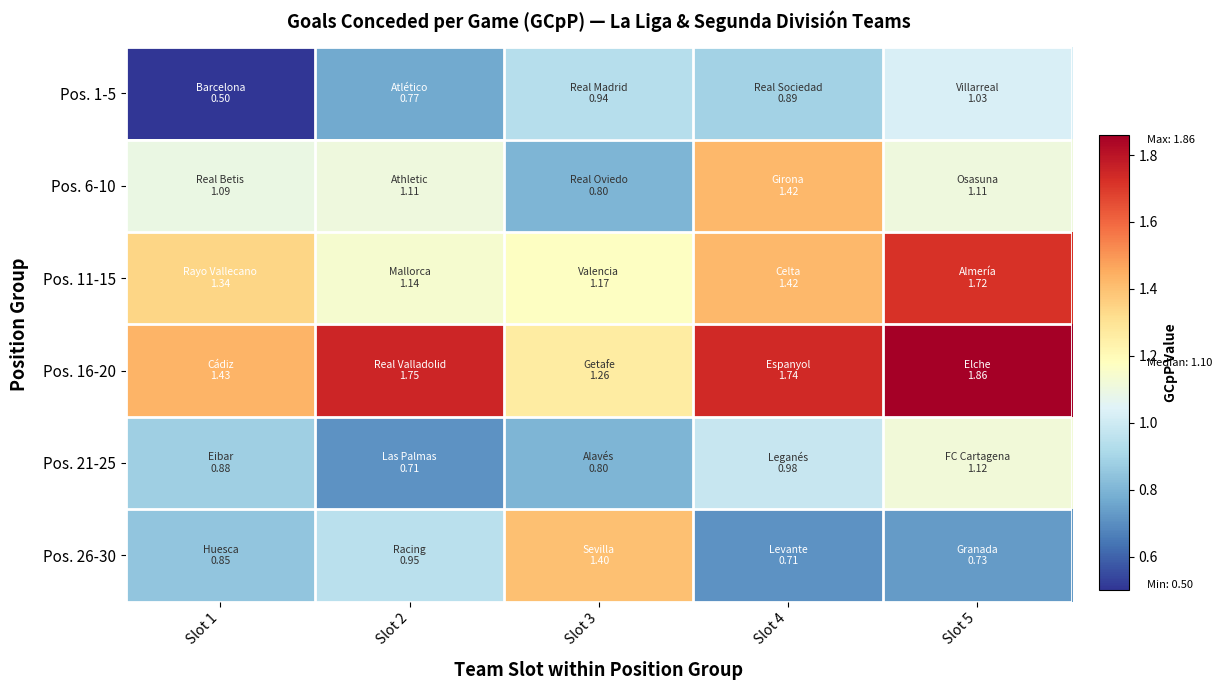

Between Slot 5 and Slot 1, which is larger?

Slot 5